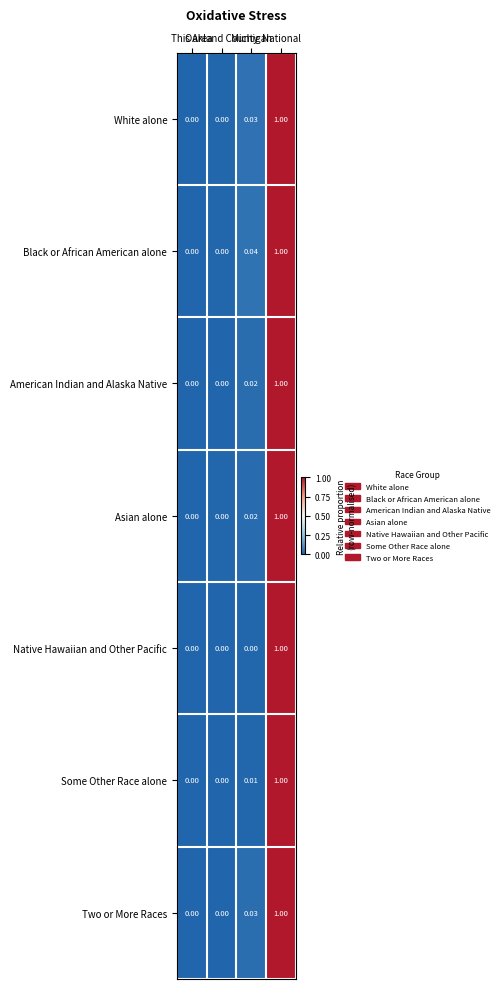

Which series has the largest total across all categories?

Black or African American alone